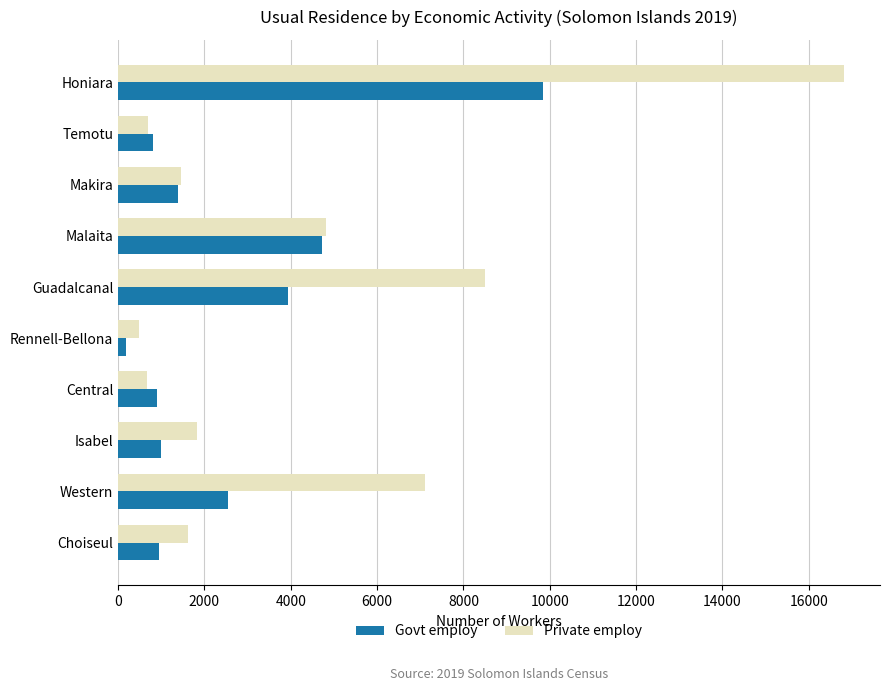

What is the spread (max minus min) of values at Temotu?

125